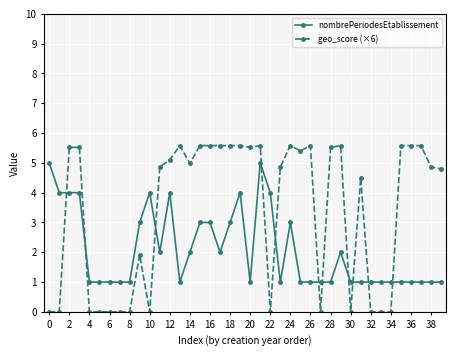

Which series has the largest range (max minus min)?

geo_score (×6)